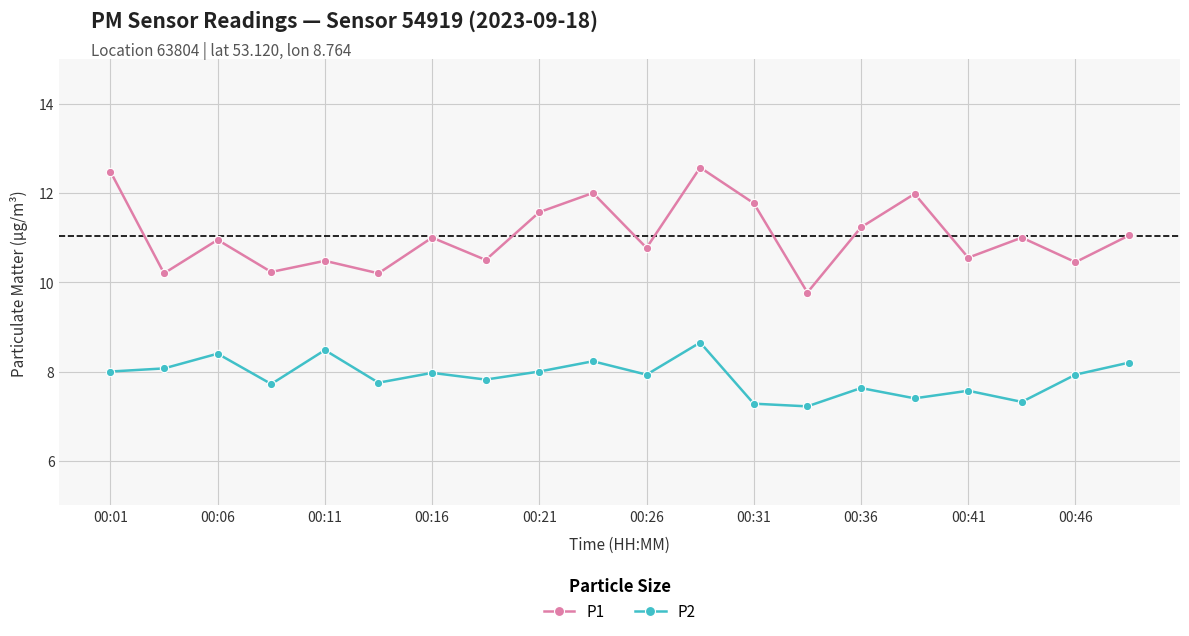

Count the number of categories in the chart.

20